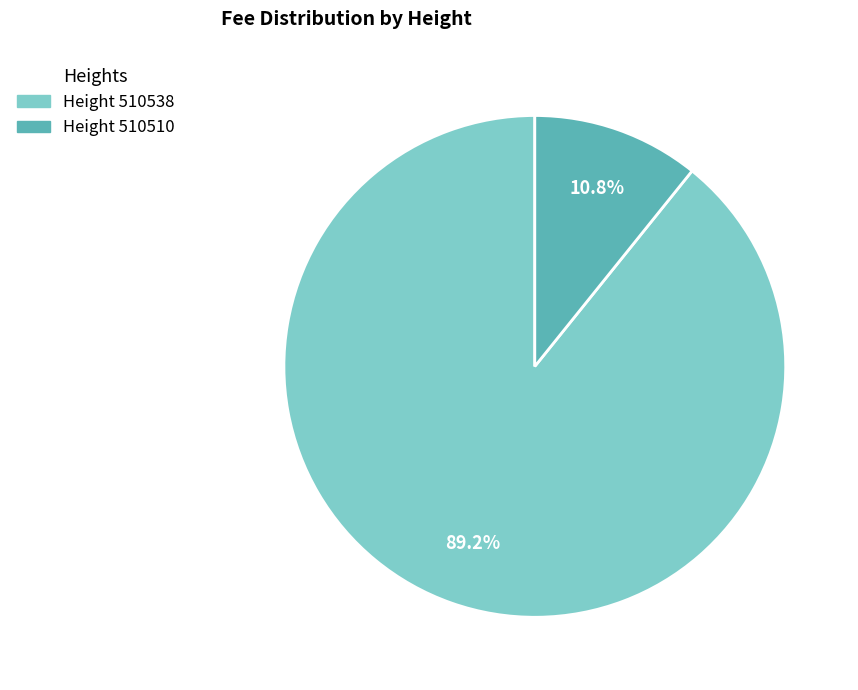

Is there a majority slice in this chart?

Yes